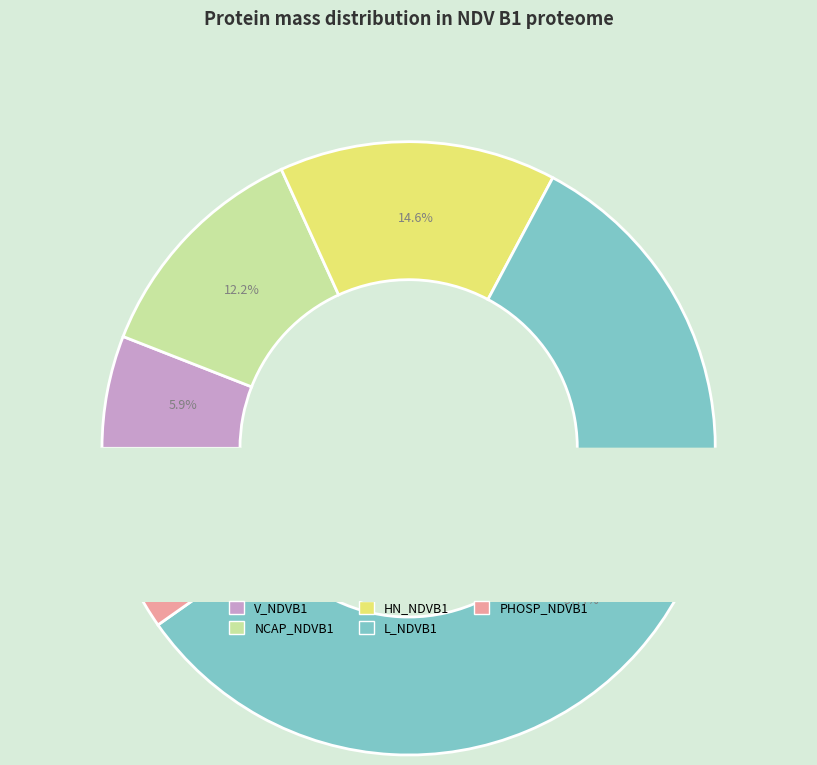

To the nearest percent, what is the difference between the largest and smallest slice percentages?

52%